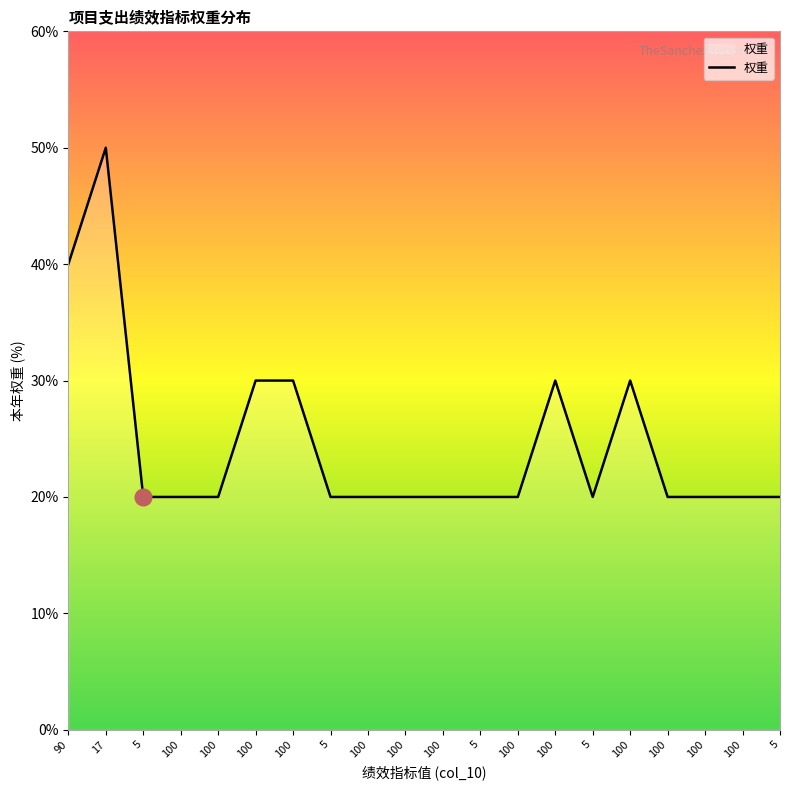

Does the chart have visible grid lines?

No